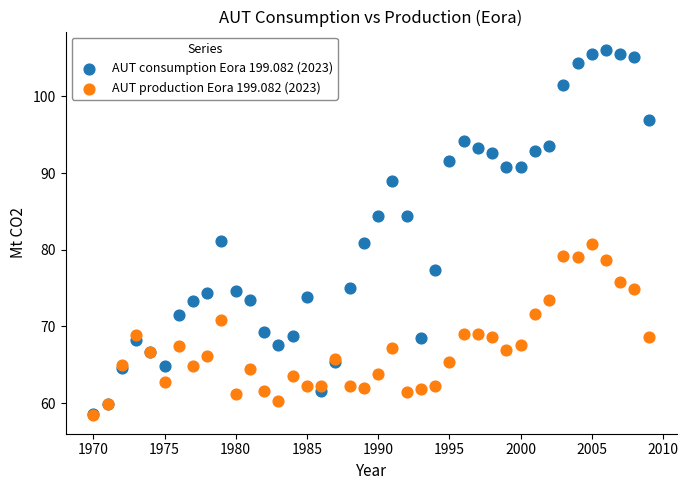

What are all the series names shown in the legend?

AUT consumption Eora 199.082 (2023), AUT production Eora 199.082 (2023)